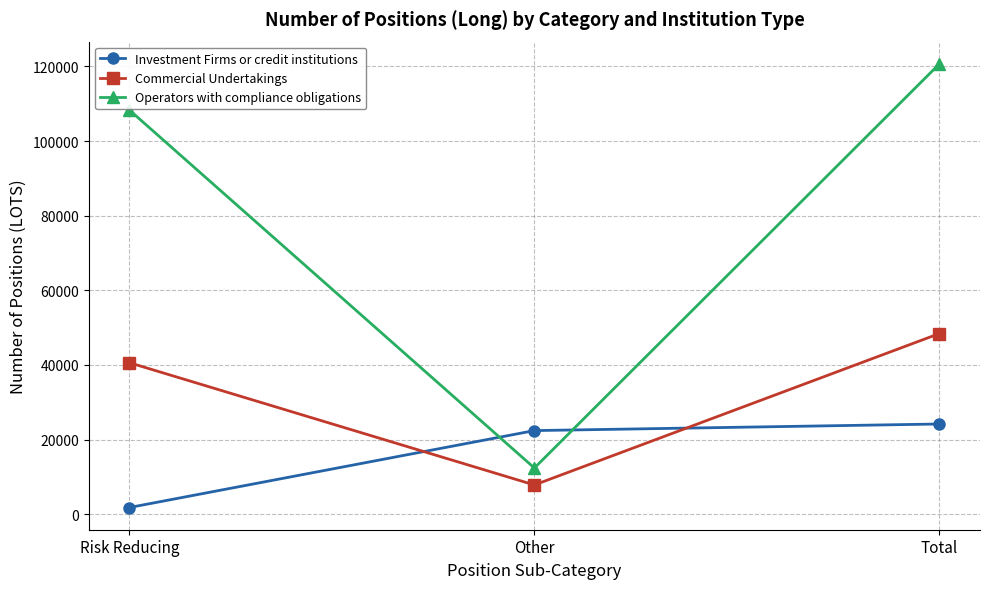

What is the label of the 2nd point from the right?

Other